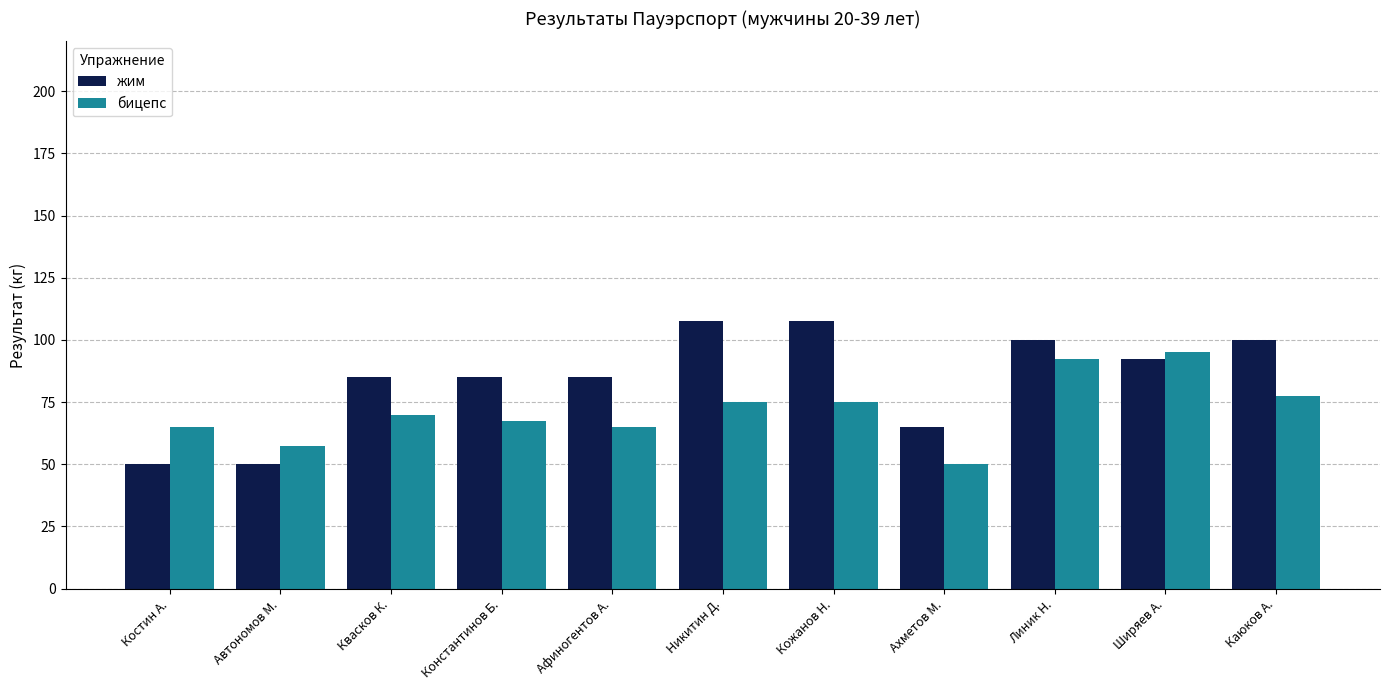

Is it true that бицепс equals 112.3 at Костин А.?

False